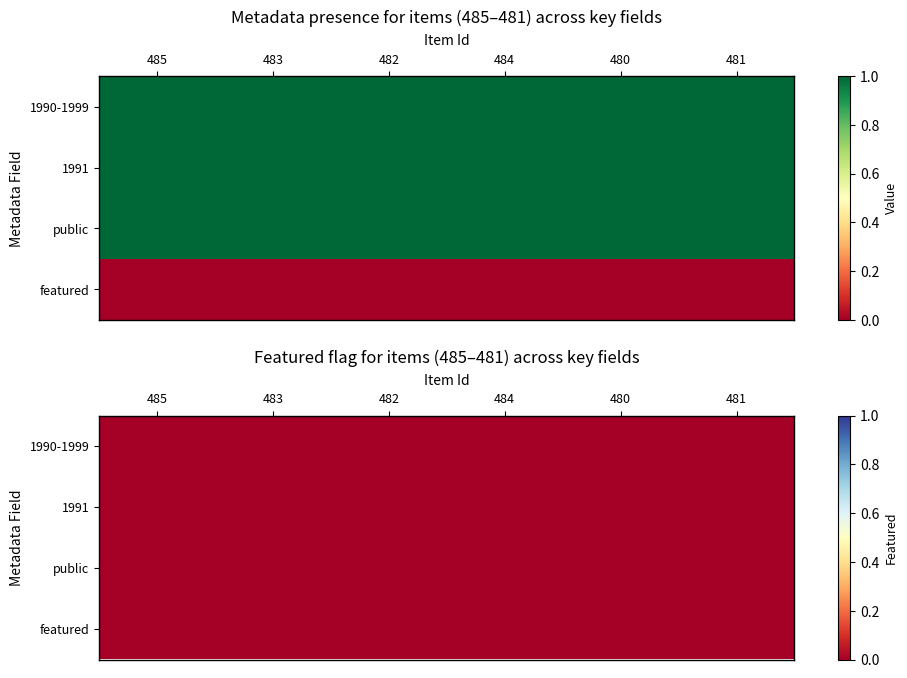

Rank the series by their maximum value, from highest to lowest.

1990-1999, 1991, public, featured